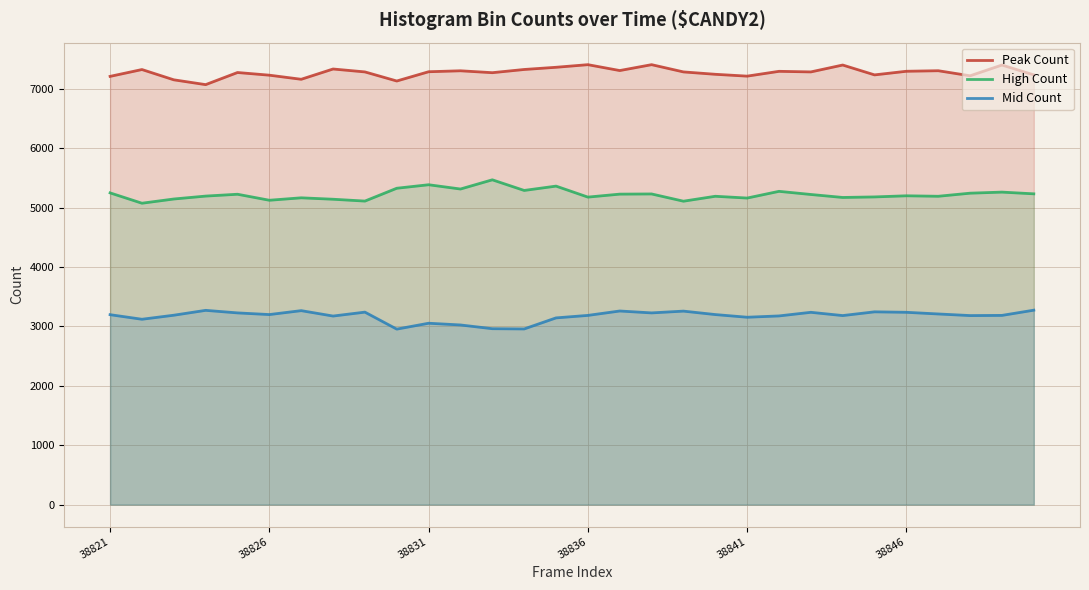

Count the number of data series in this chart.

3